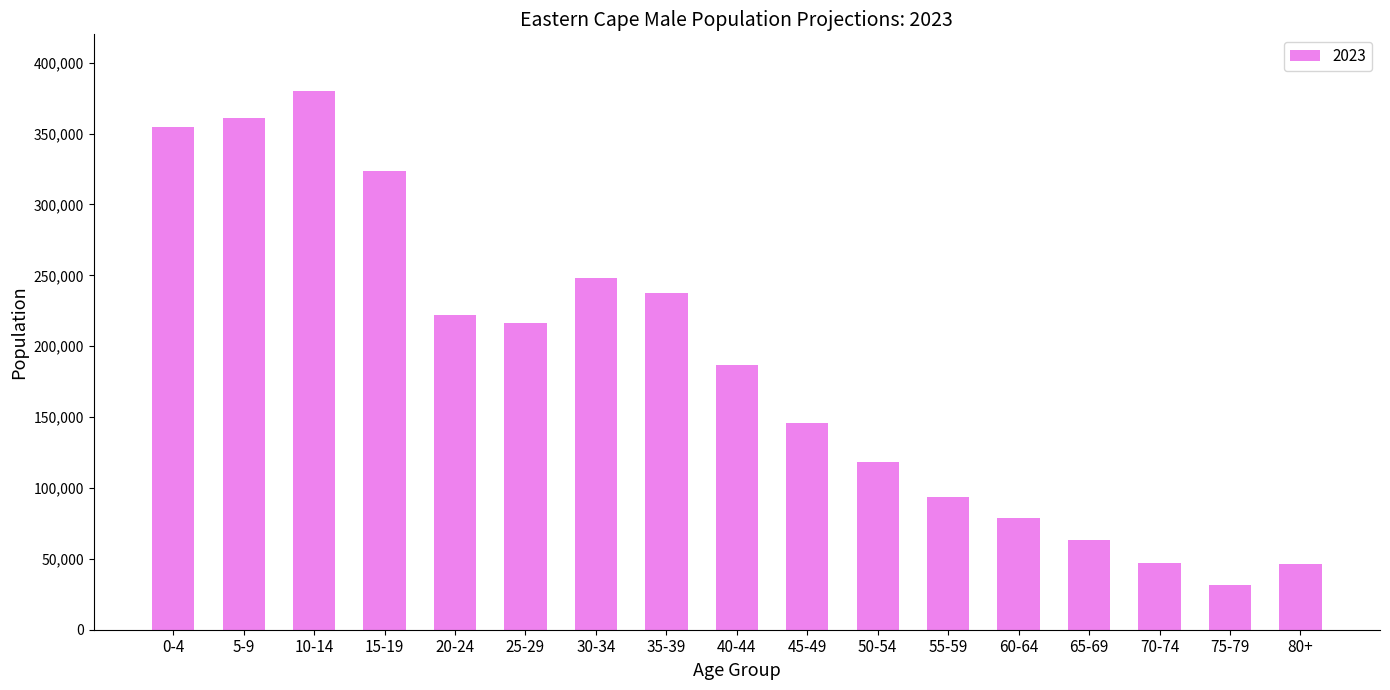

The value at 35-39 is 237651.6. True or false?

True